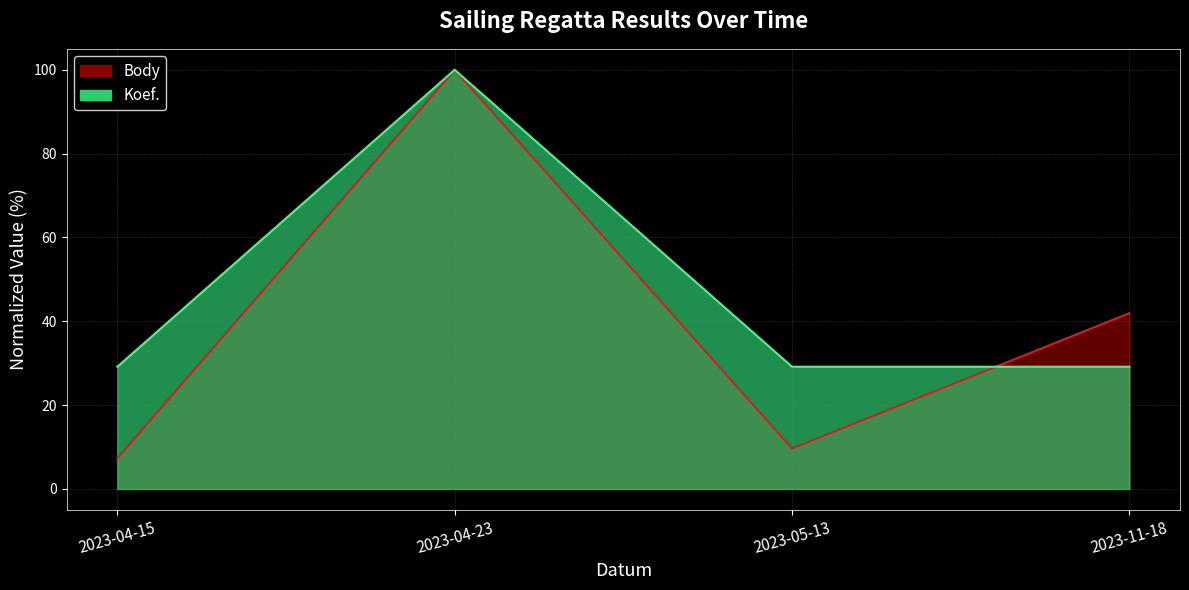

Rank the series by their maximum value, from highest to lowest.

Body, Koef.